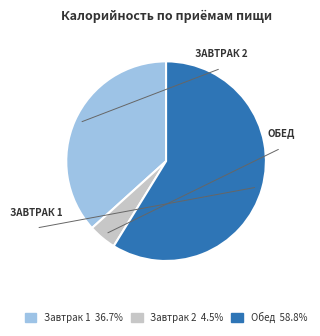

Is there a majority slice in this chart?

Yes